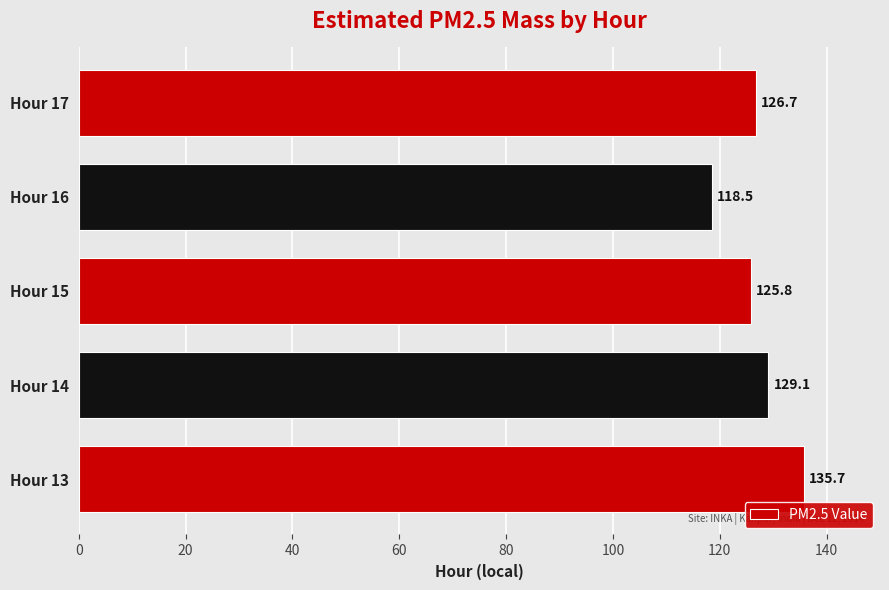

Reading bottom to top, transcribe all the data shown in this chart.

Hour 13=135.7	Hour 14=129.1	Hour 15=125.8	Hour 16=118.5	Hour 17=126.7